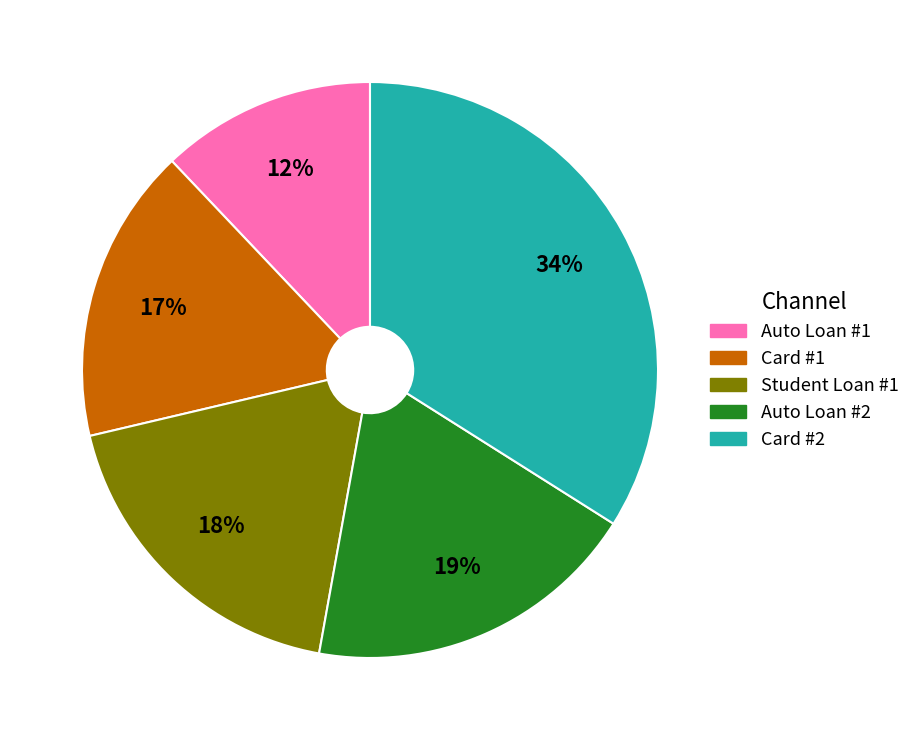

Combined, do Auto Loan #1 and Student Loan #1 account for over 50%?

No